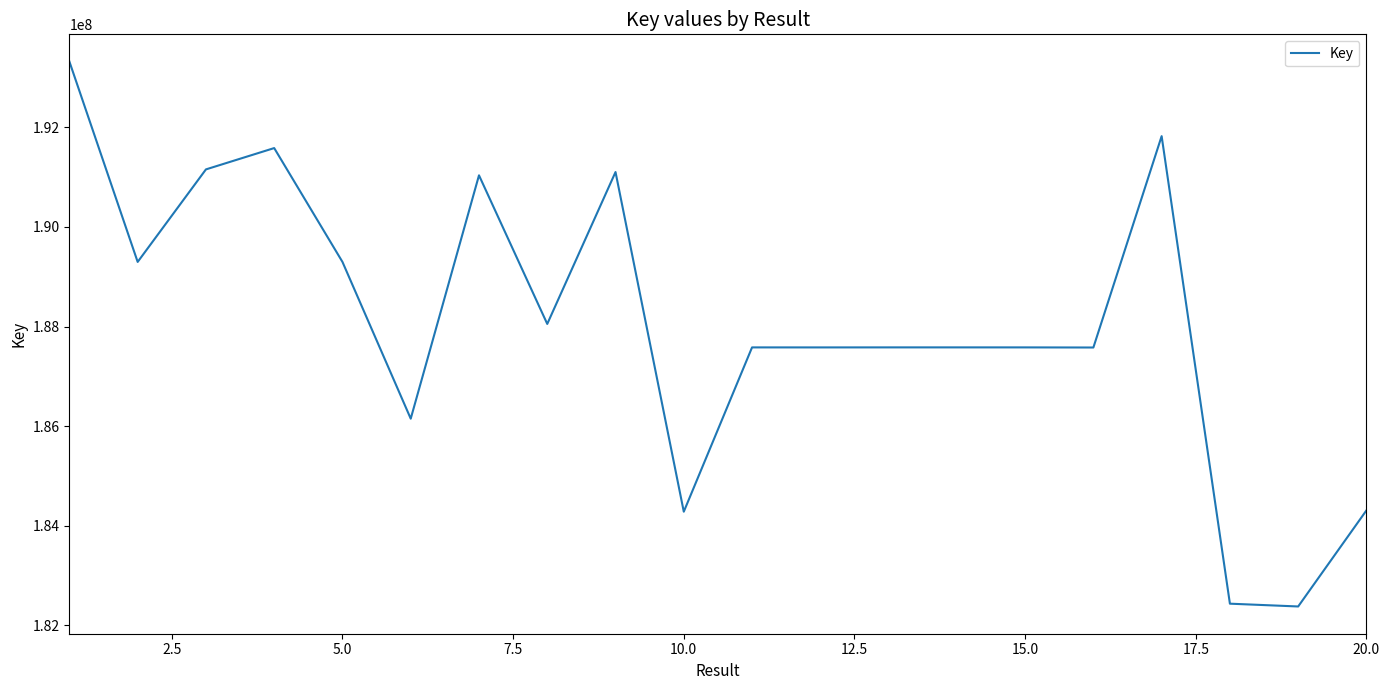

What is the maximum value shown in the chart?

193322169